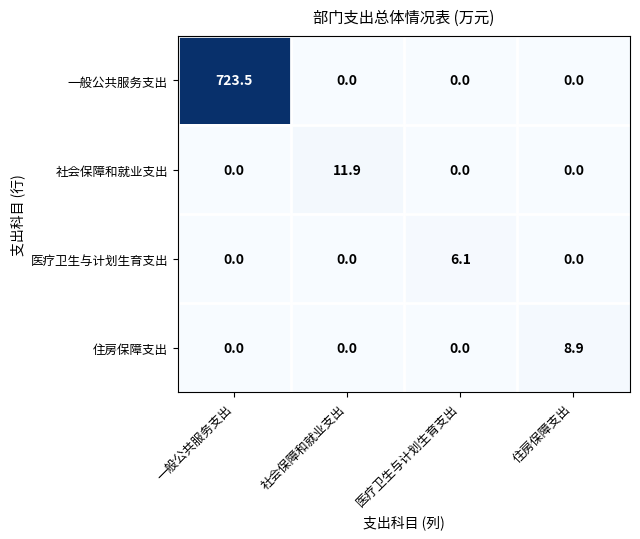

What is the difference between the highest and lowest values at 住房保障支出?

8.9